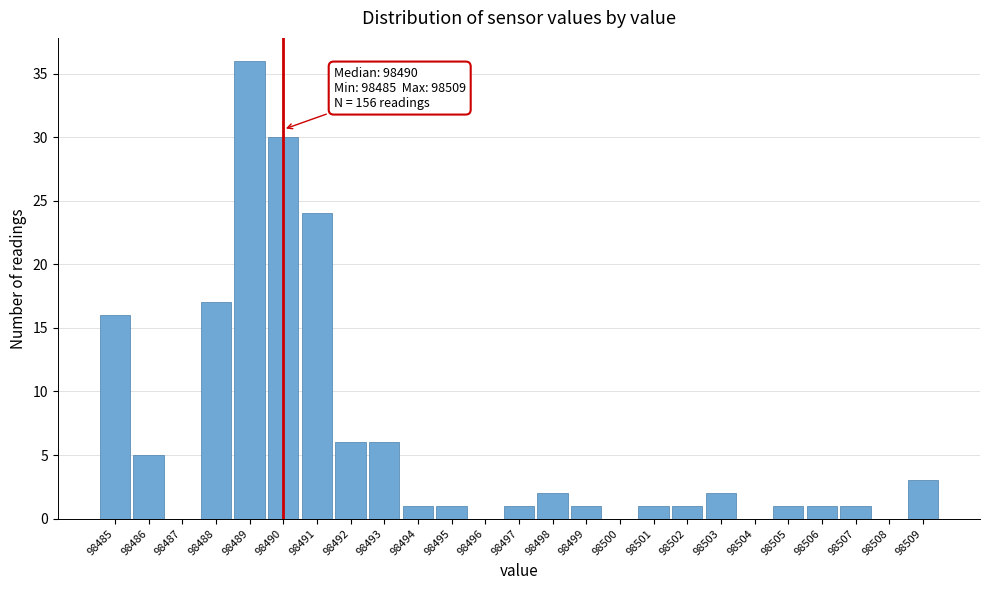

Which range on the x-axis has the tallest bar?

98488.5 to 98489.5